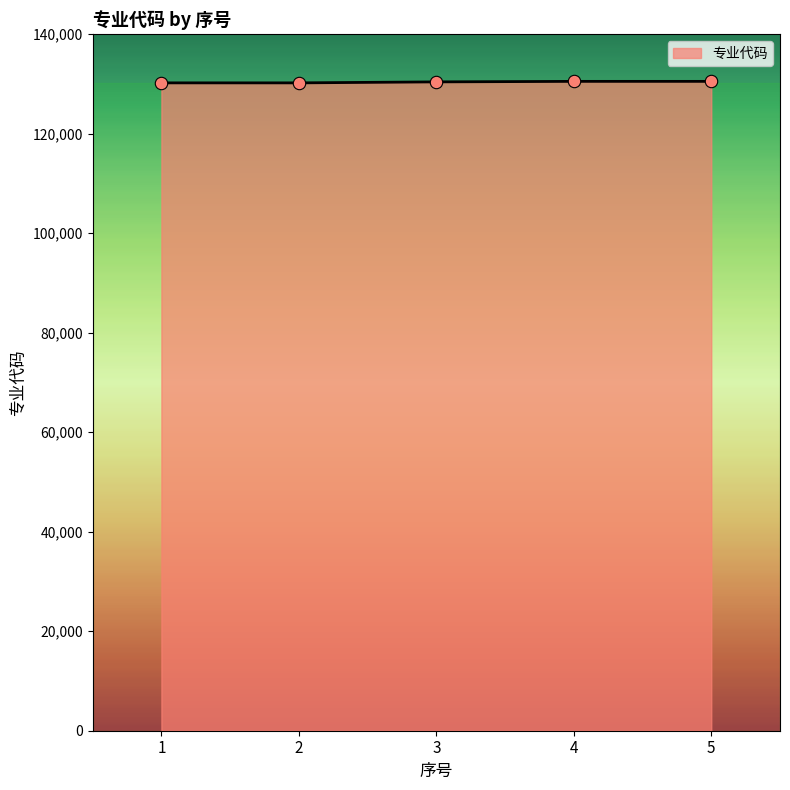

What is the change in value from 1 to 5?

+301